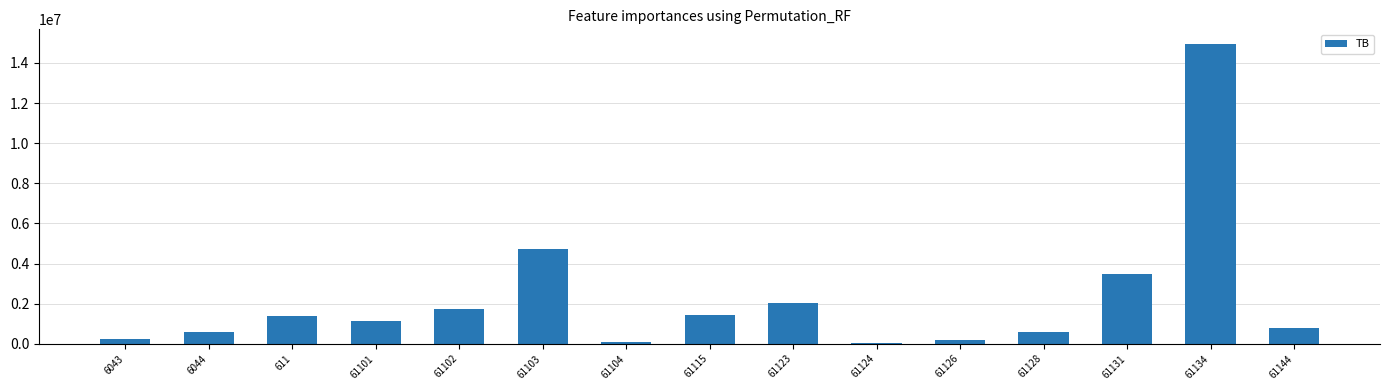

What is the label of the 14th bar from the left?

61134